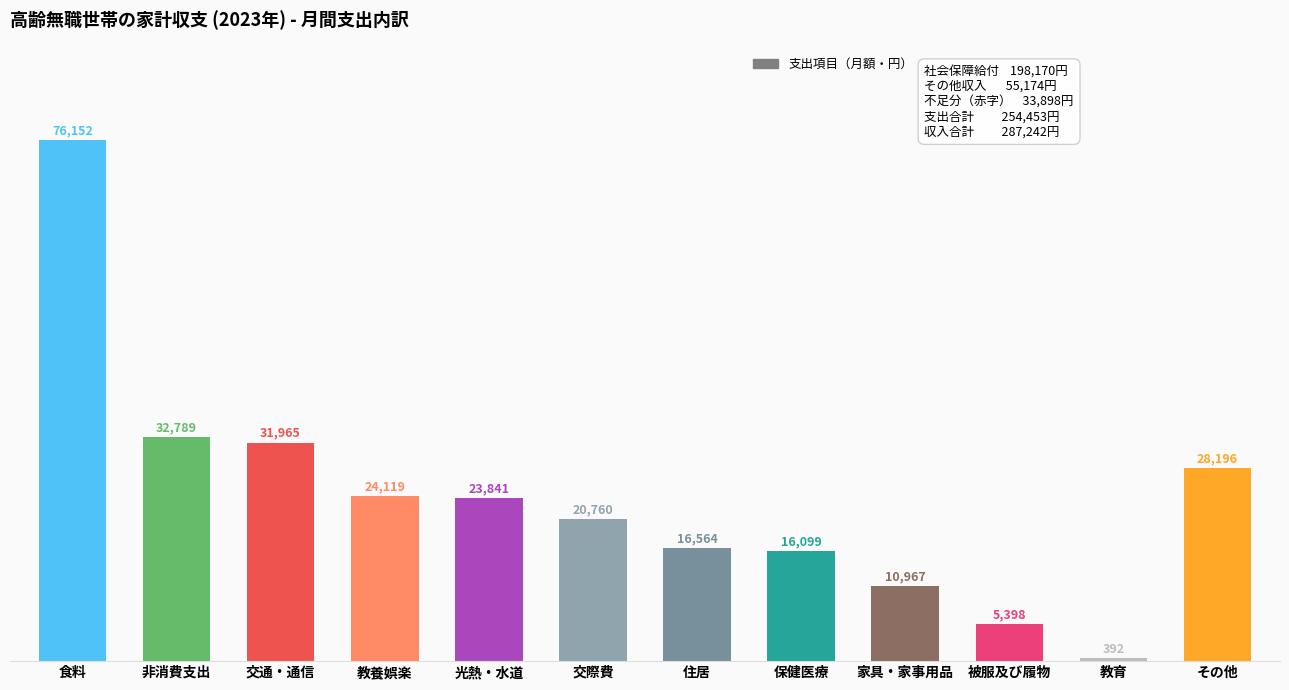

What is the maximum value shown in the chart?

76152